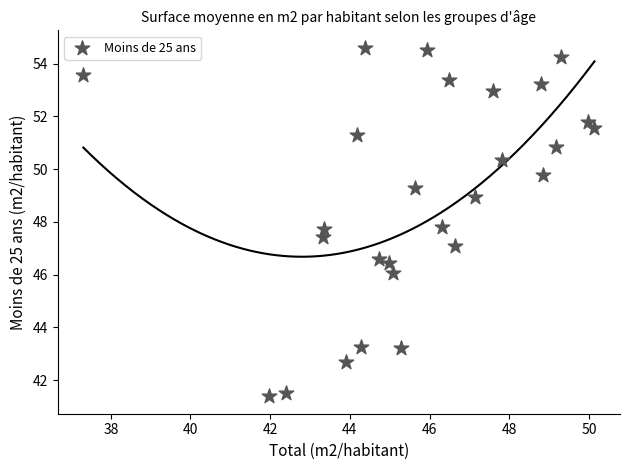

What is the range of Y values (max minus min)?

13.2